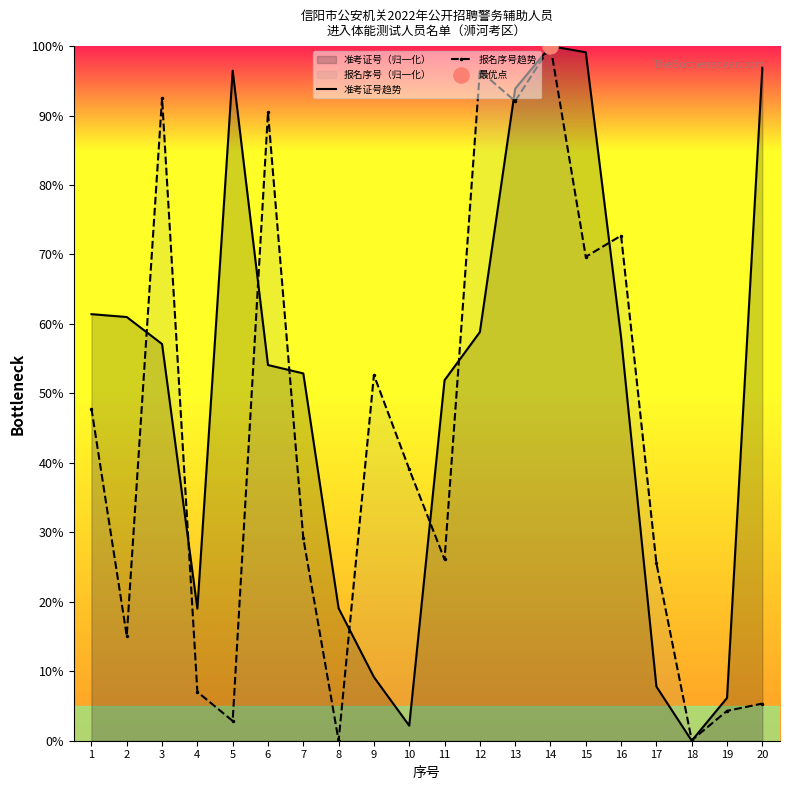

At which category is the sum across all series the highest?

14